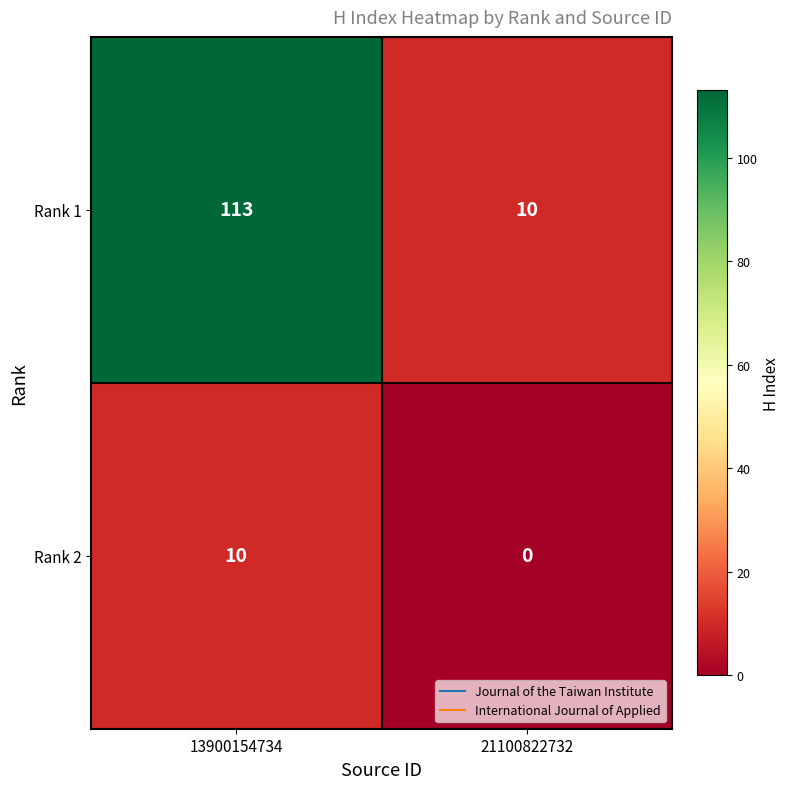

Which series has the largest total across all categories?

Rank 1